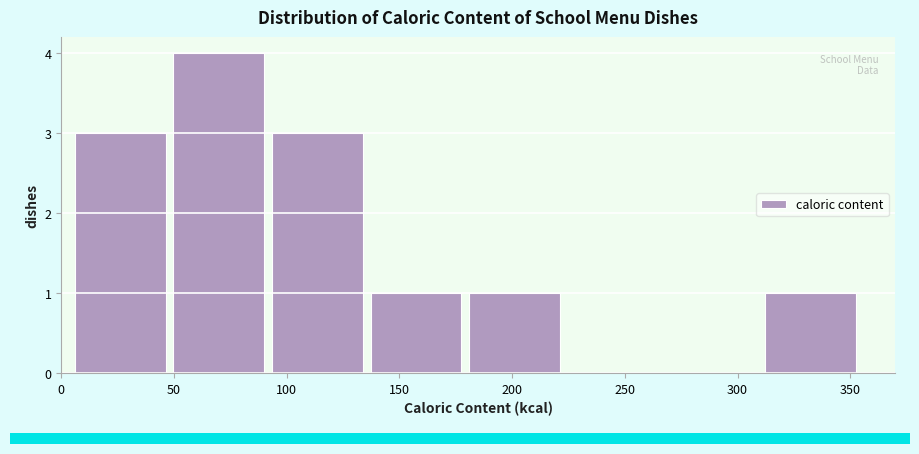

What is the height of the bar covering 5 to 50 on the x-axis? Neither the bar edges nor the heights are printed on the chart, so give them approximately, as read against the axes.

3